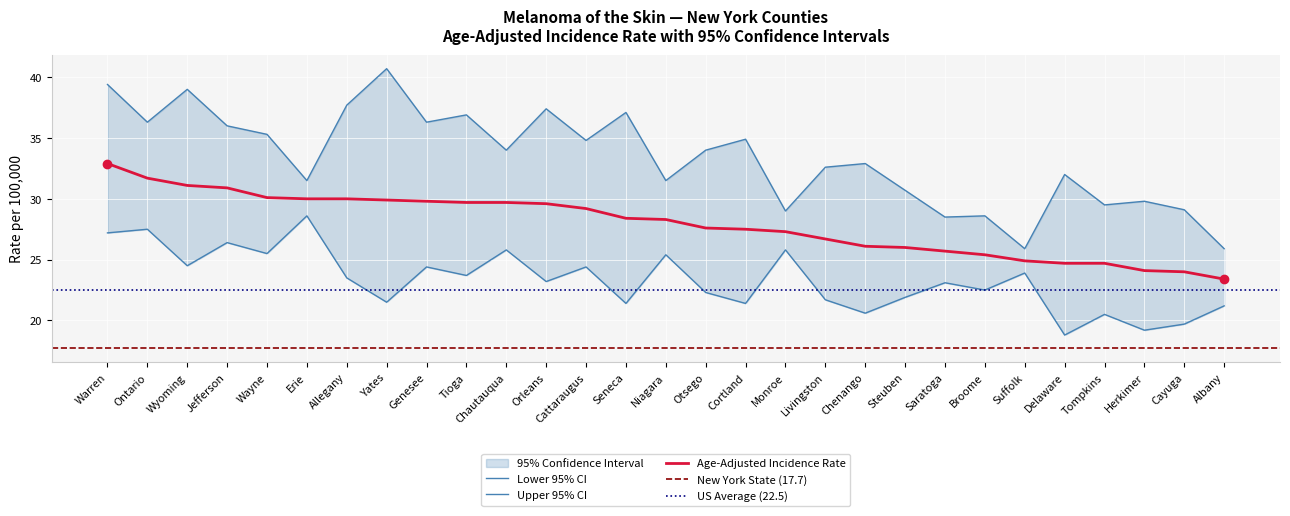

At Broome, list the series in order from smallest to largest.

Lower 95% CI, Age-Adjusted Rate, Upper 95% CI